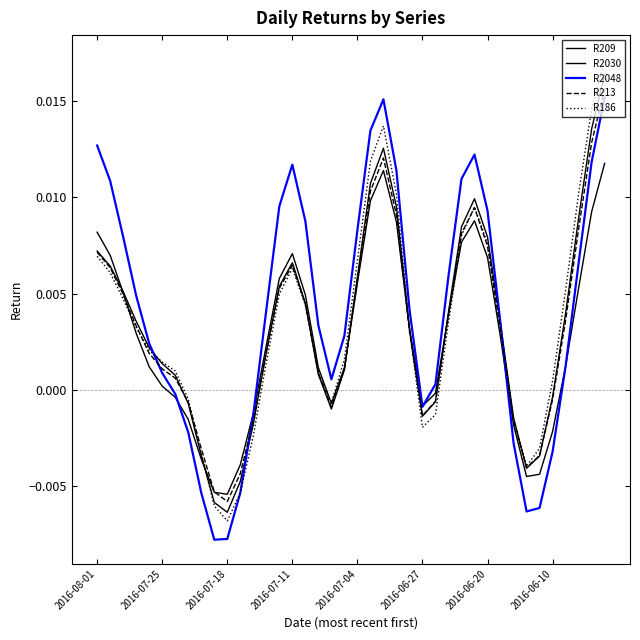

At which category does R2048 reach its first local peak?

2016-07-11